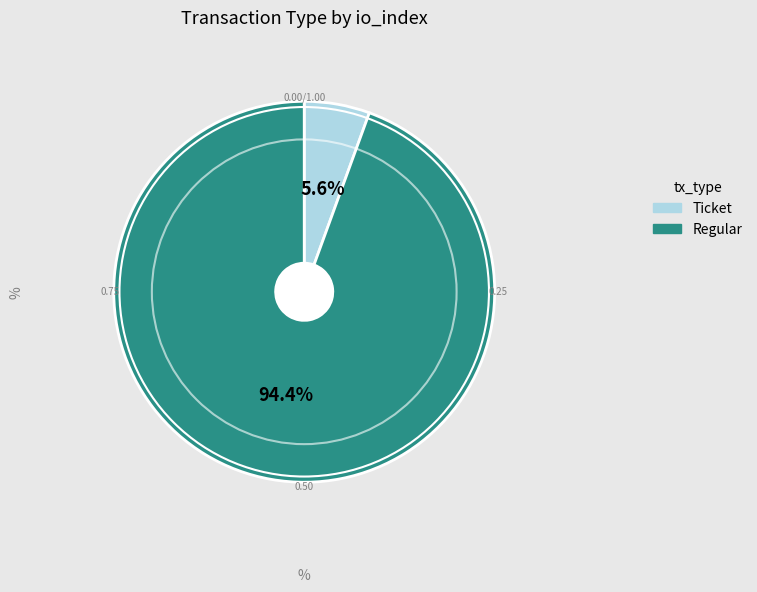

Which has a higher value, Ticket or Regular?

Regular